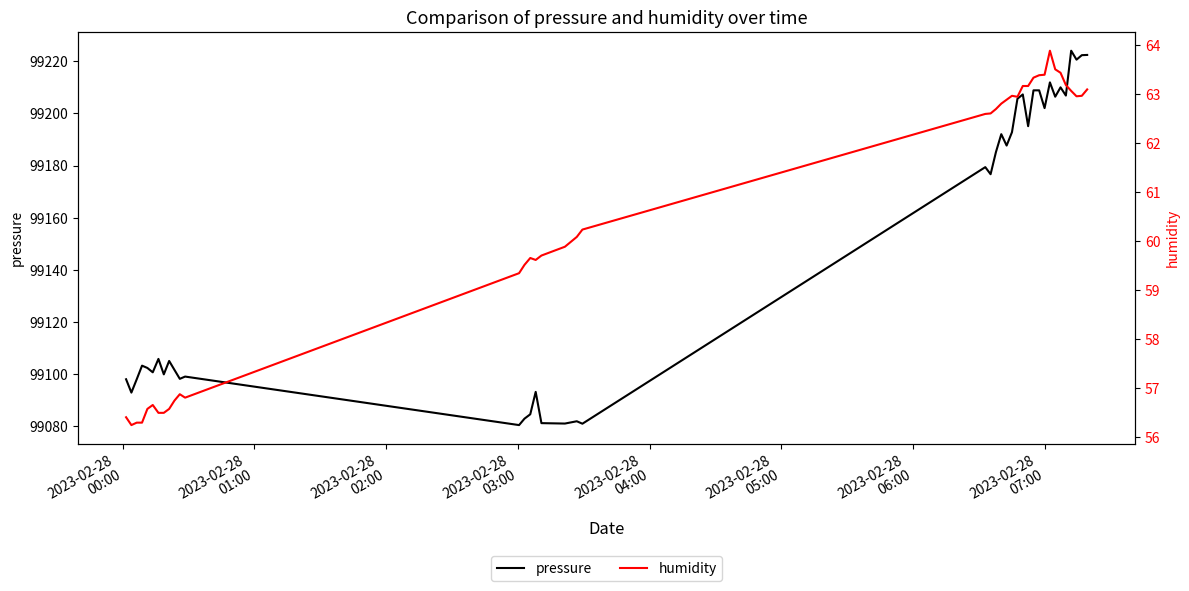

At how many categories does at least one series exceed 58815?

40